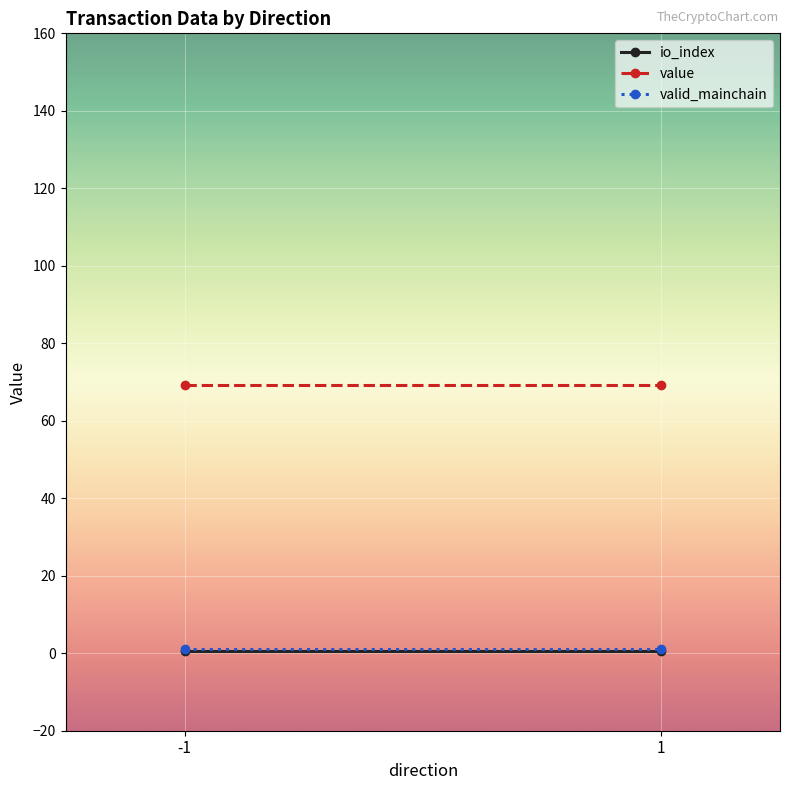

What is the spread (max minus min) of values at -1?

68.7